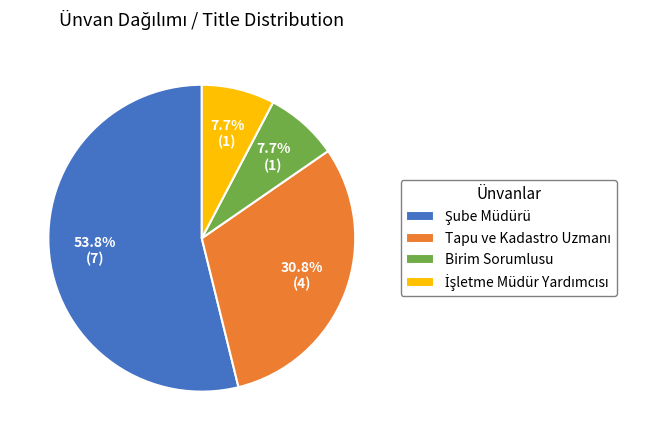

Does Birim Sorumlusu account for over 50% of the chart?

No